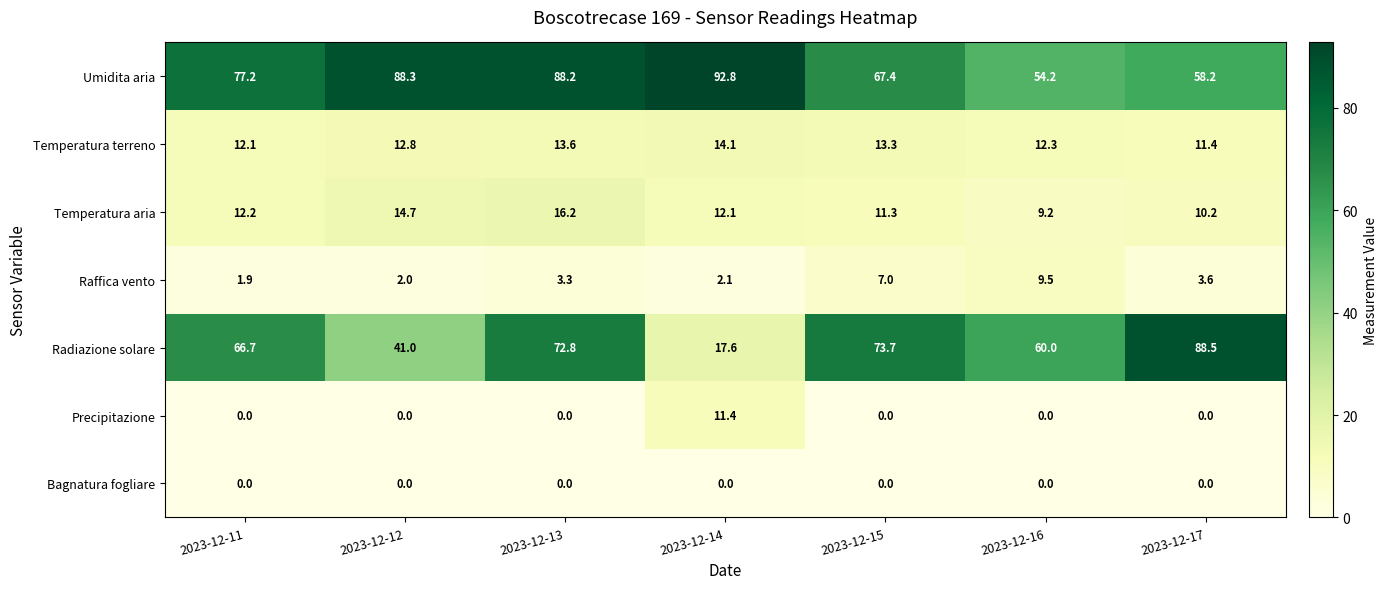

What is the difference between the highest and lowest values at 2023-12-15?

73.7